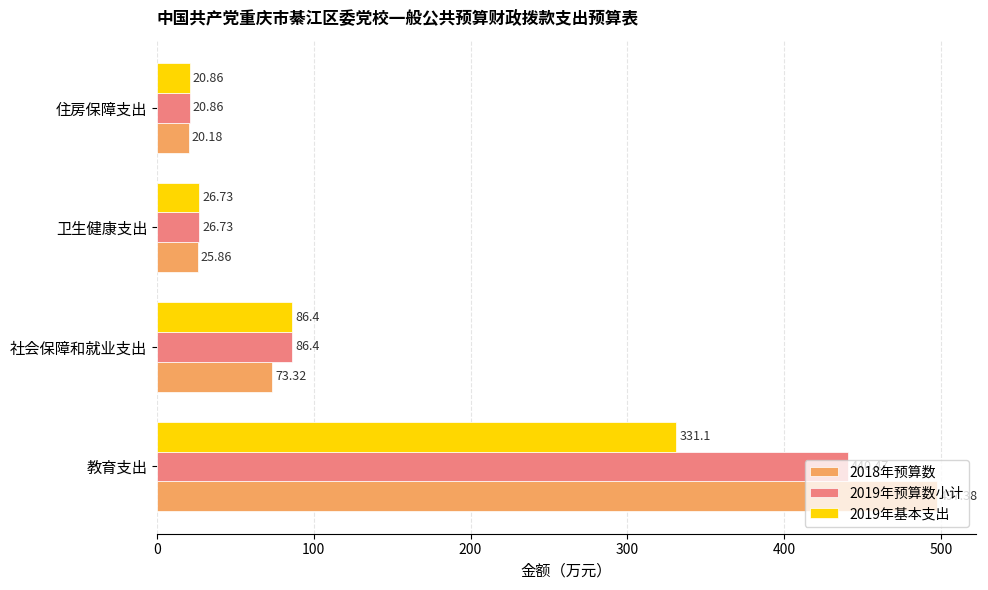

Is the value of 2019年预算数小计 at 教育支出 greater than the value of 2018年预算数 at 住房保障支出?

Yes